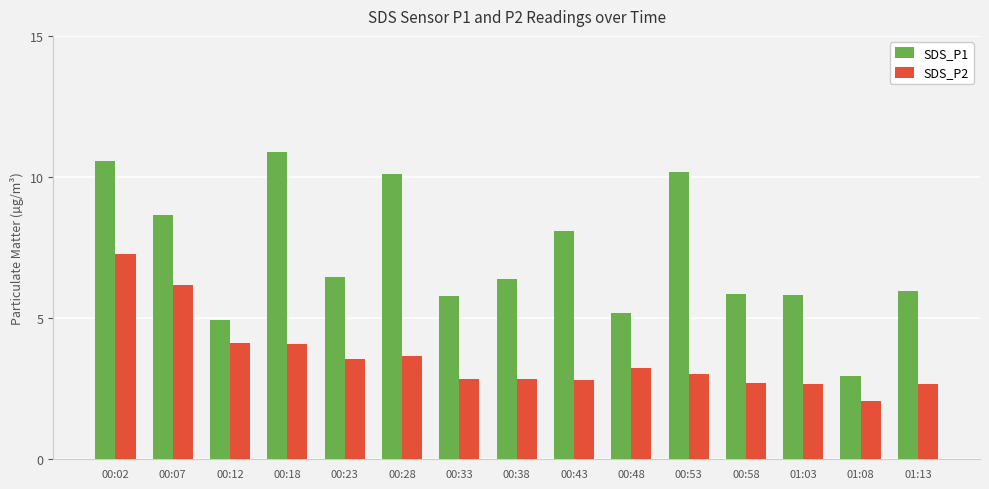

Does the chart contain any negative values?

No